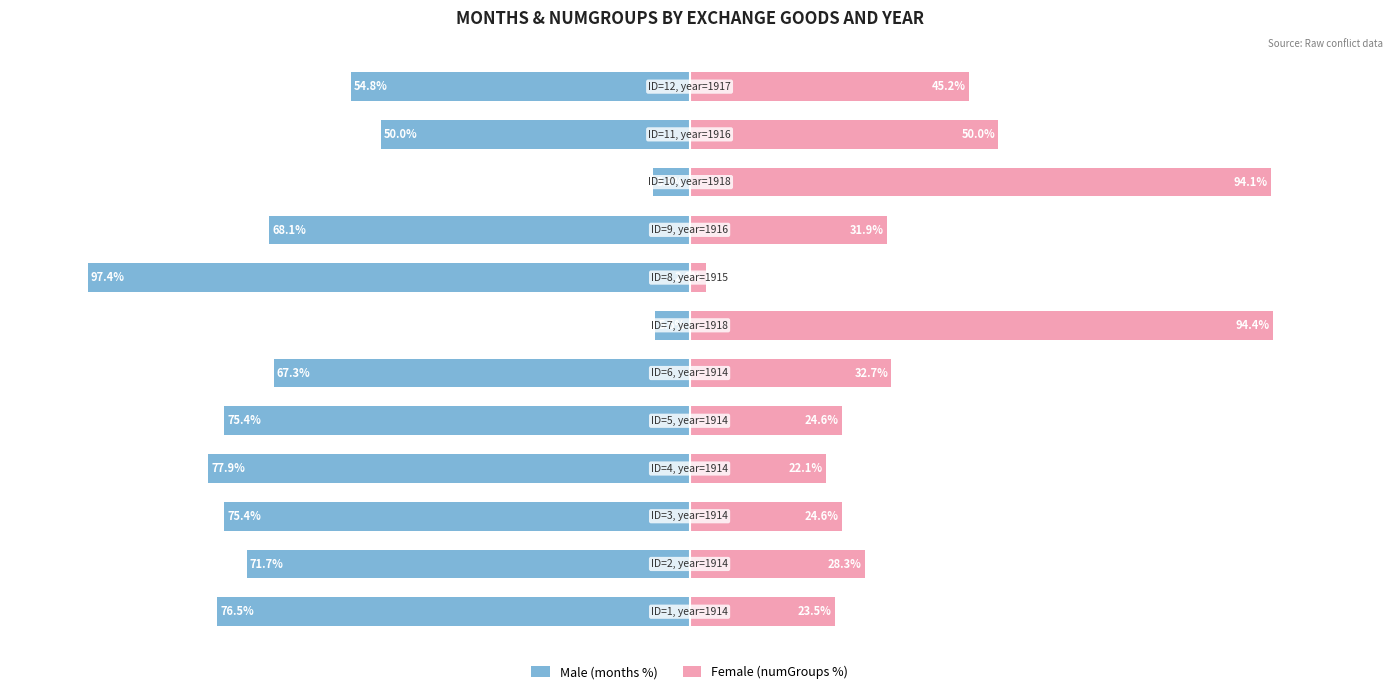

What is the sum of all Female (numGroups %) values?

474.1